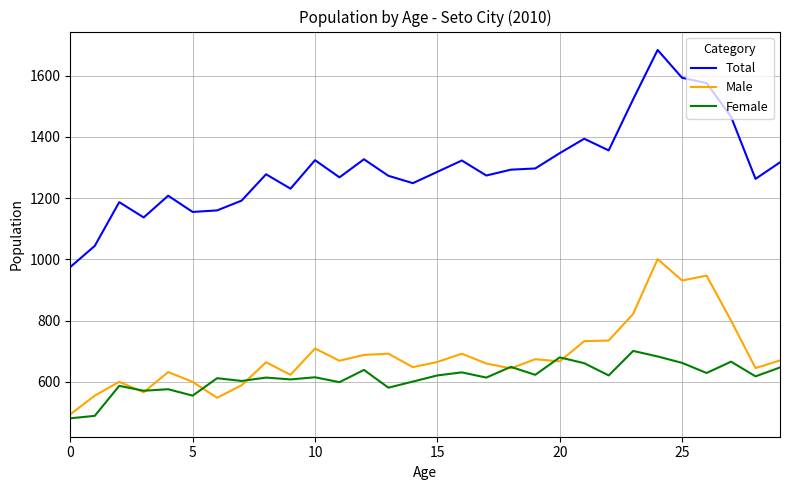

True or false: Total has more than 2 points higher than both neighbors.

True